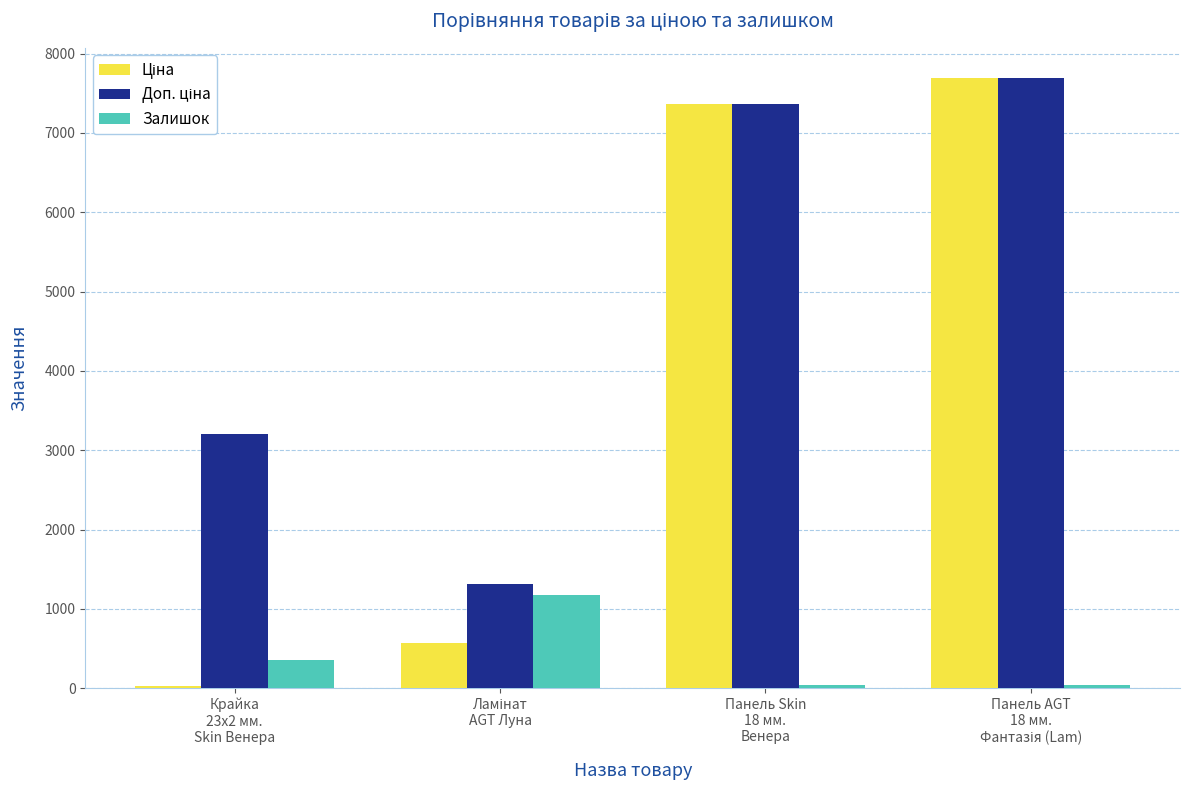

What is the difference between the second highest and second lowest values in the Залишок series?

315.0